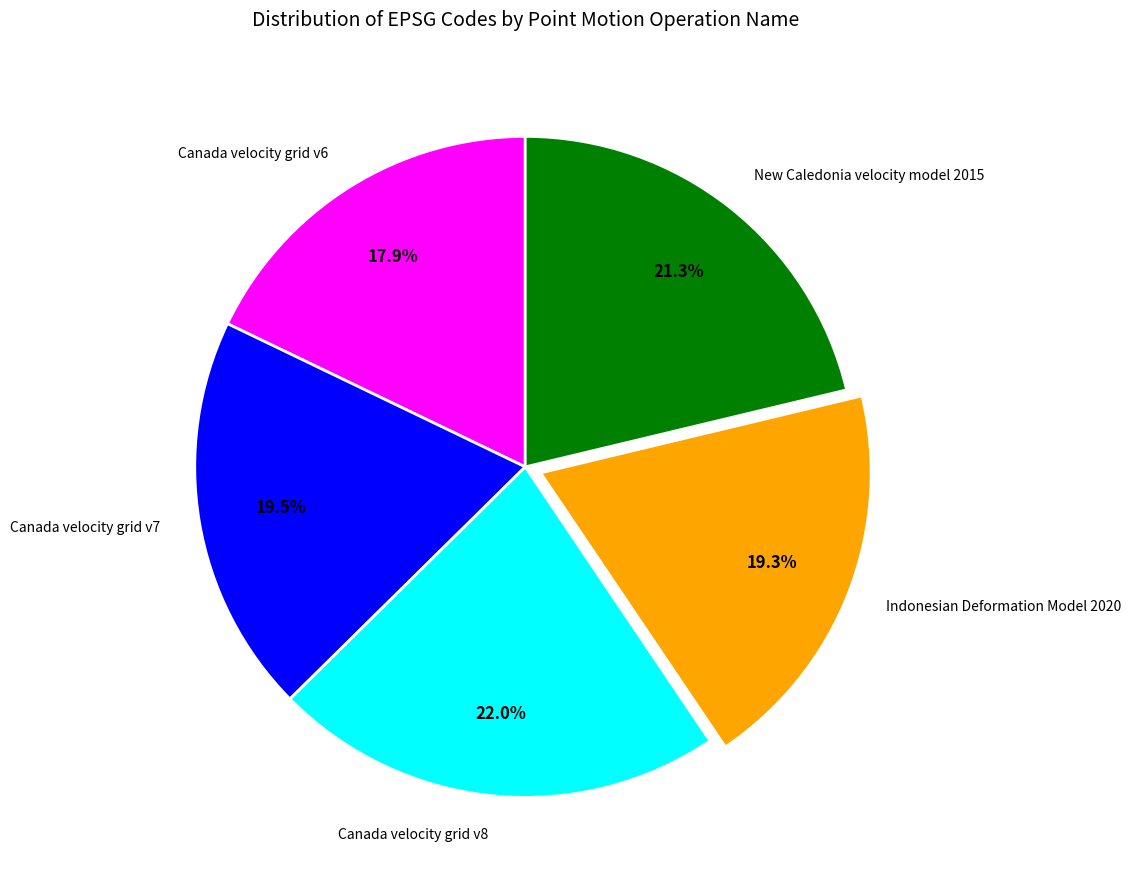

The New Caledonia velocity model 2015 slice represents 21% of the pie. True or false?

True